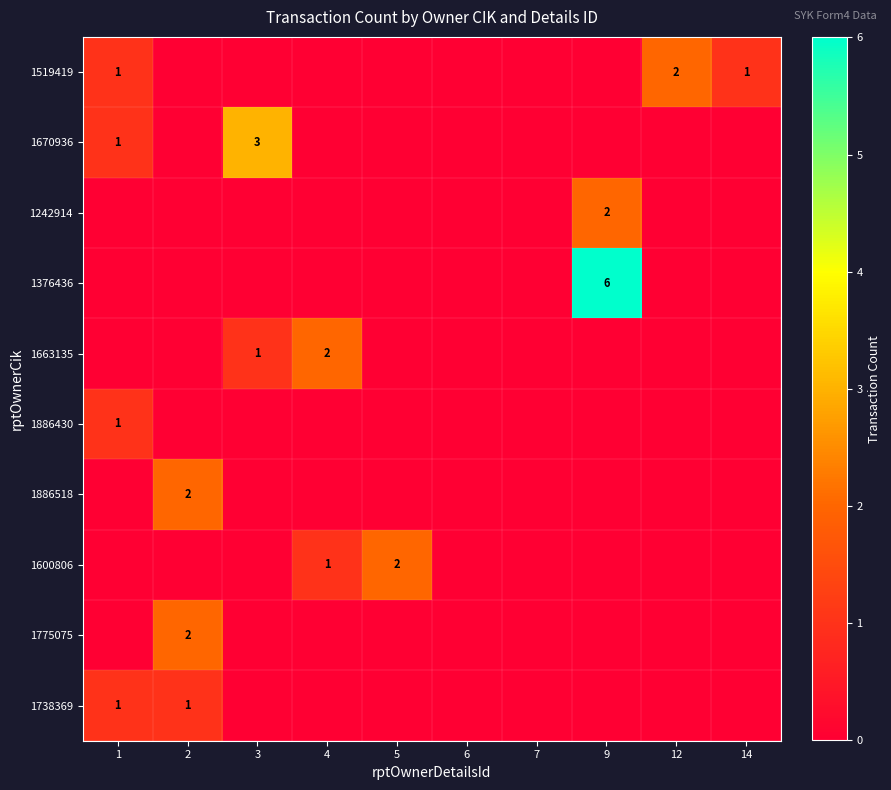

Between 12 and 3, which is larger?

12